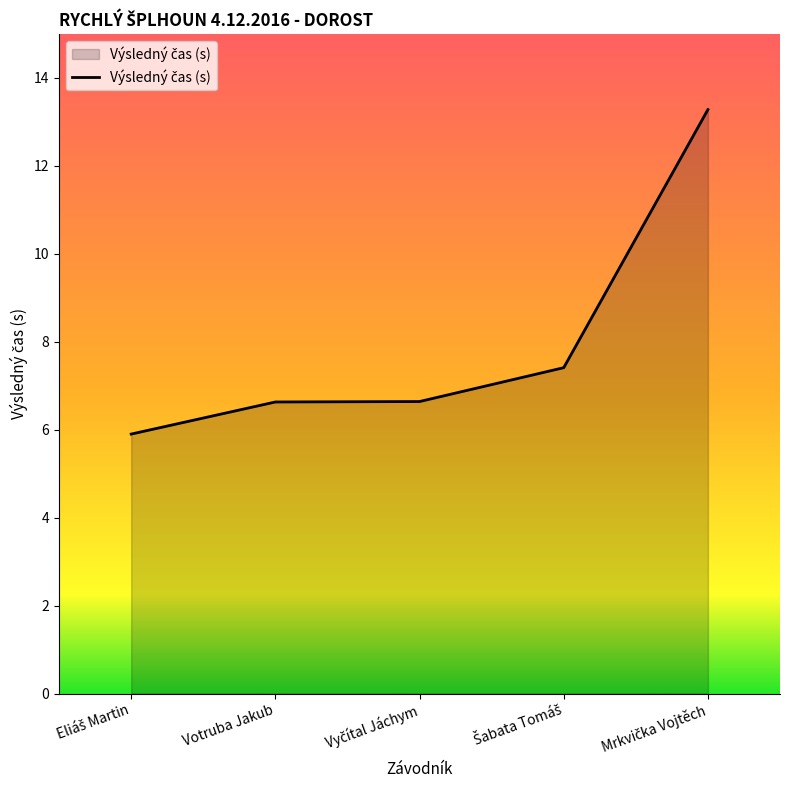

What is the smallest value displayed?

5.9